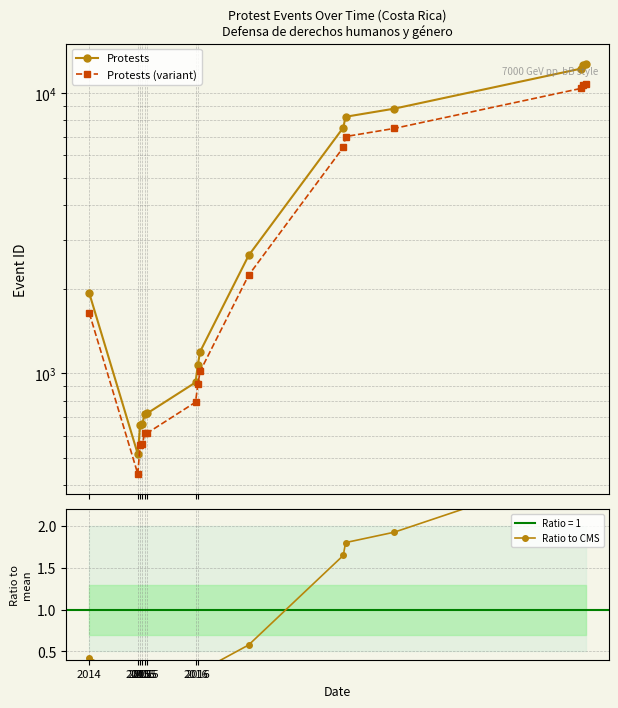

What is the minimum value shown in the chart?

0.1